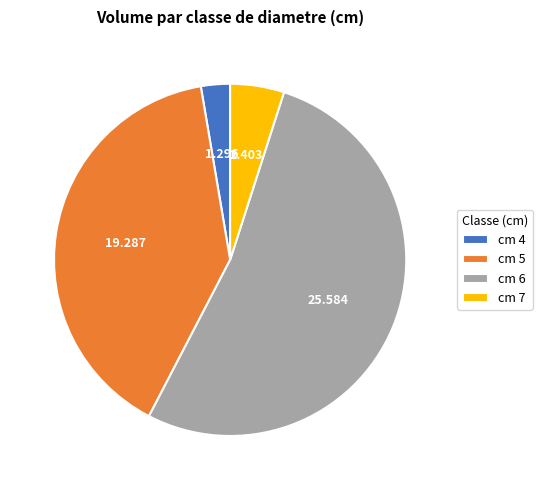

Does cm 4 represent more than half of the total?

No